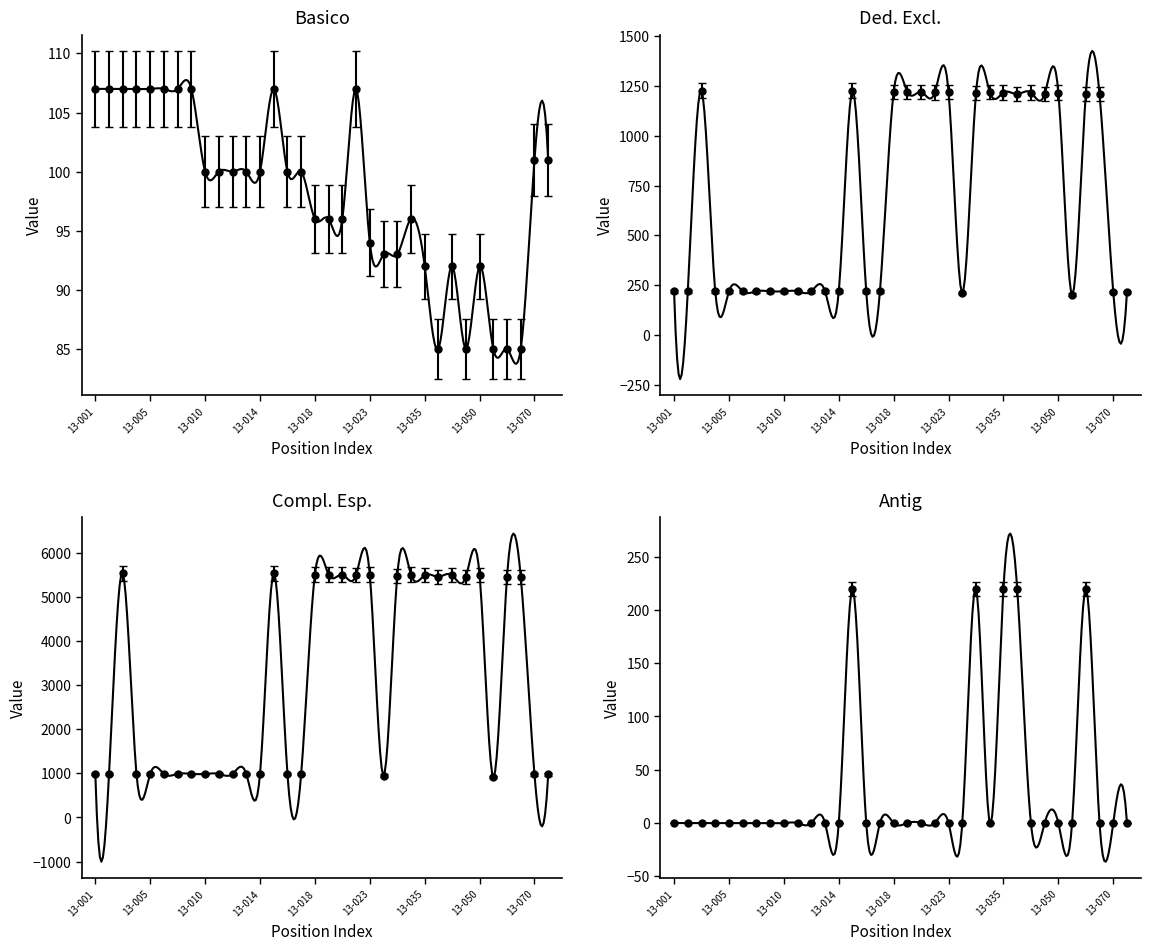

True or false: Compl. Esp. (col_15) and Antig (col_34) intersect in this chart.

False